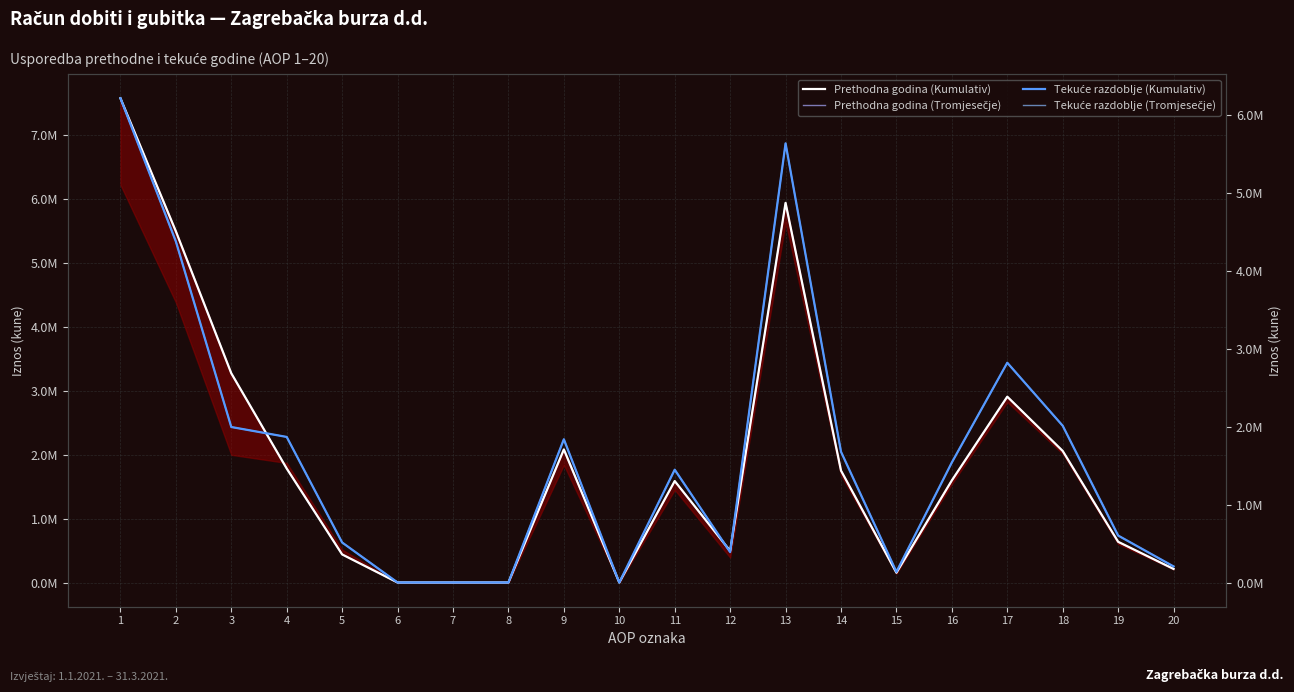

True or false: Prethodna godina (Kumulativ) and Prethodna godina (Tromjesečje) cross at least once.

False